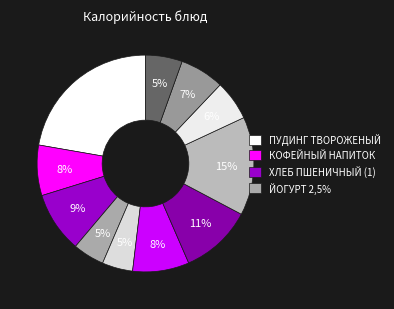

Does any single category account for the majority?

No